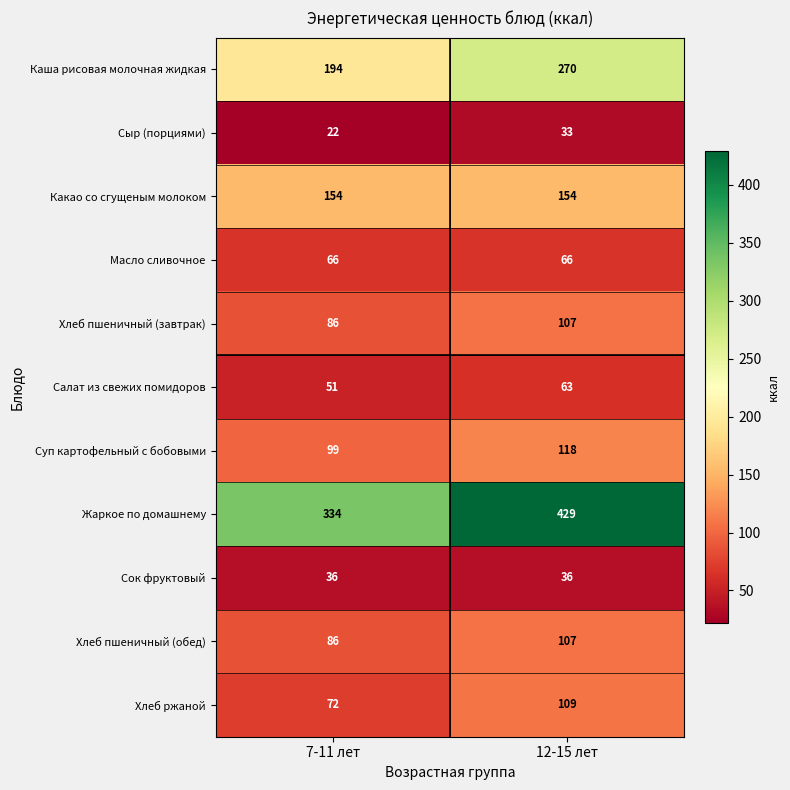

Where is Хлеб пшеничный (обед) nearest to the value 96?

7-11 лет